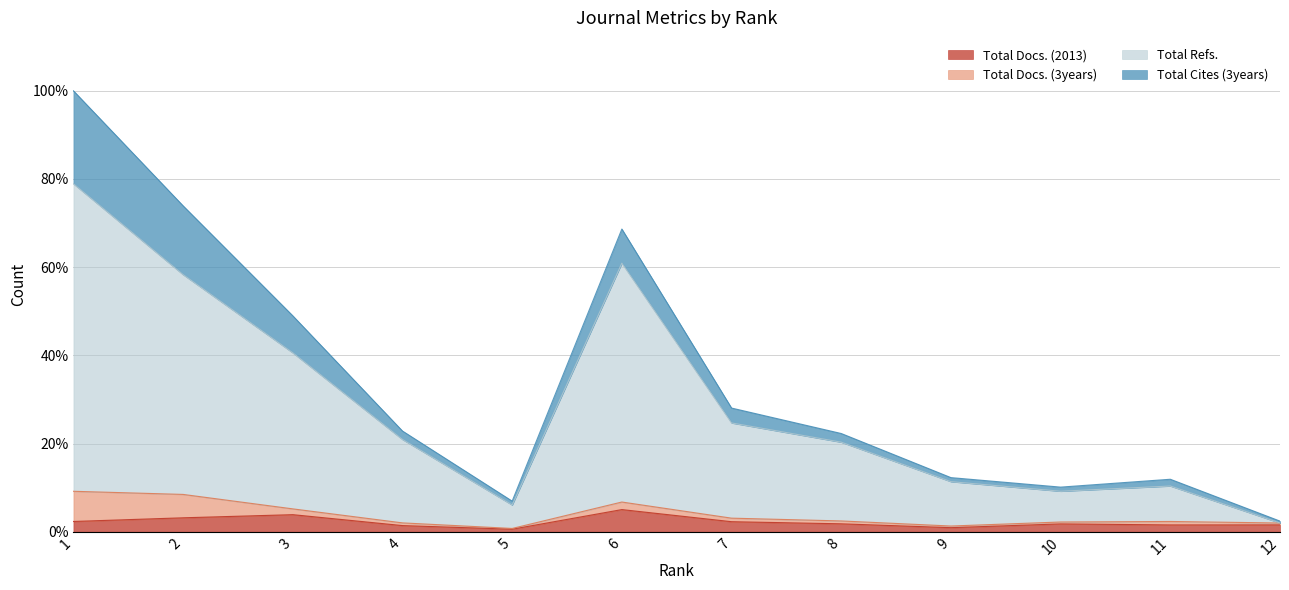

True or false: Total Refs. and Total Docs. (2013) intersect in this chart.

False